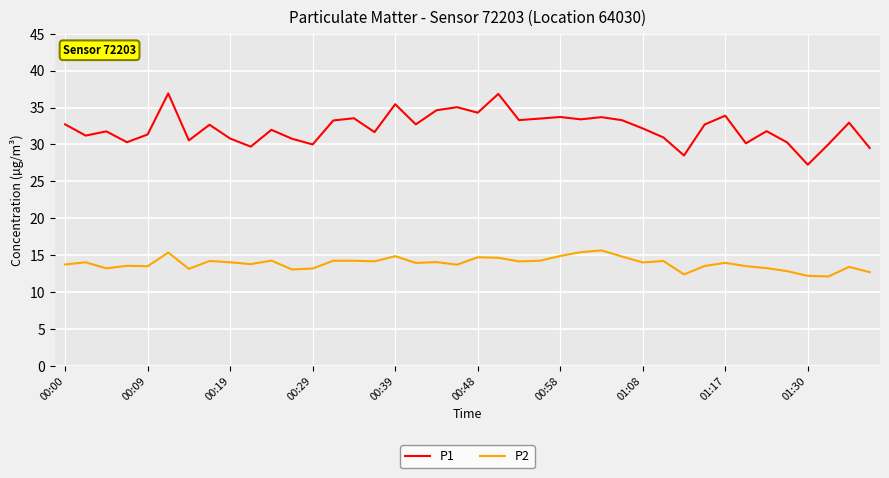

What is the difference between the maximum and minimum values in the P2 series?

3.5